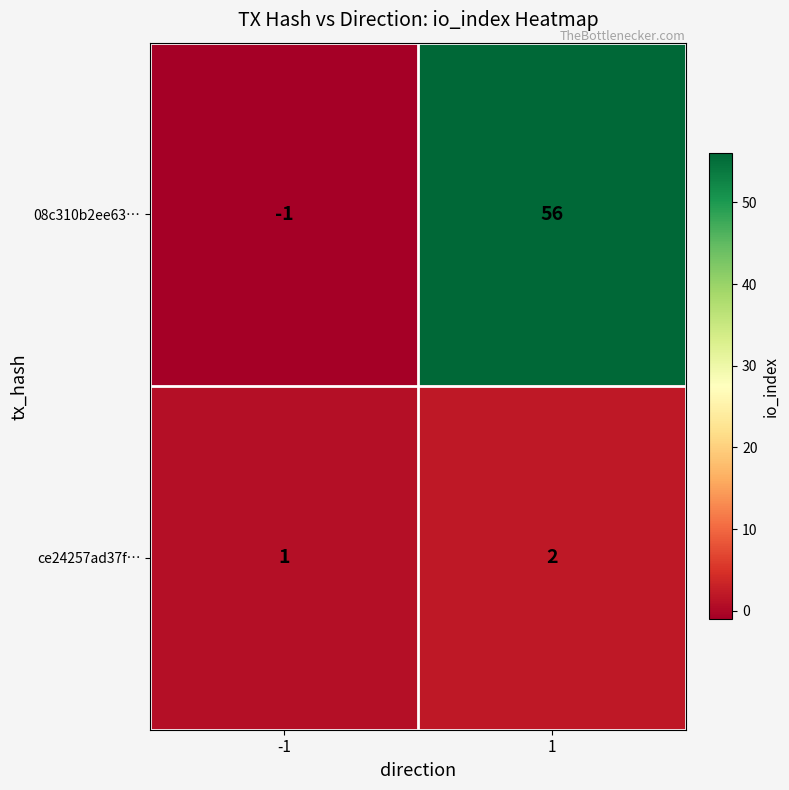

True or false: ce24257ad37f… has a value of 1 at -1.

True